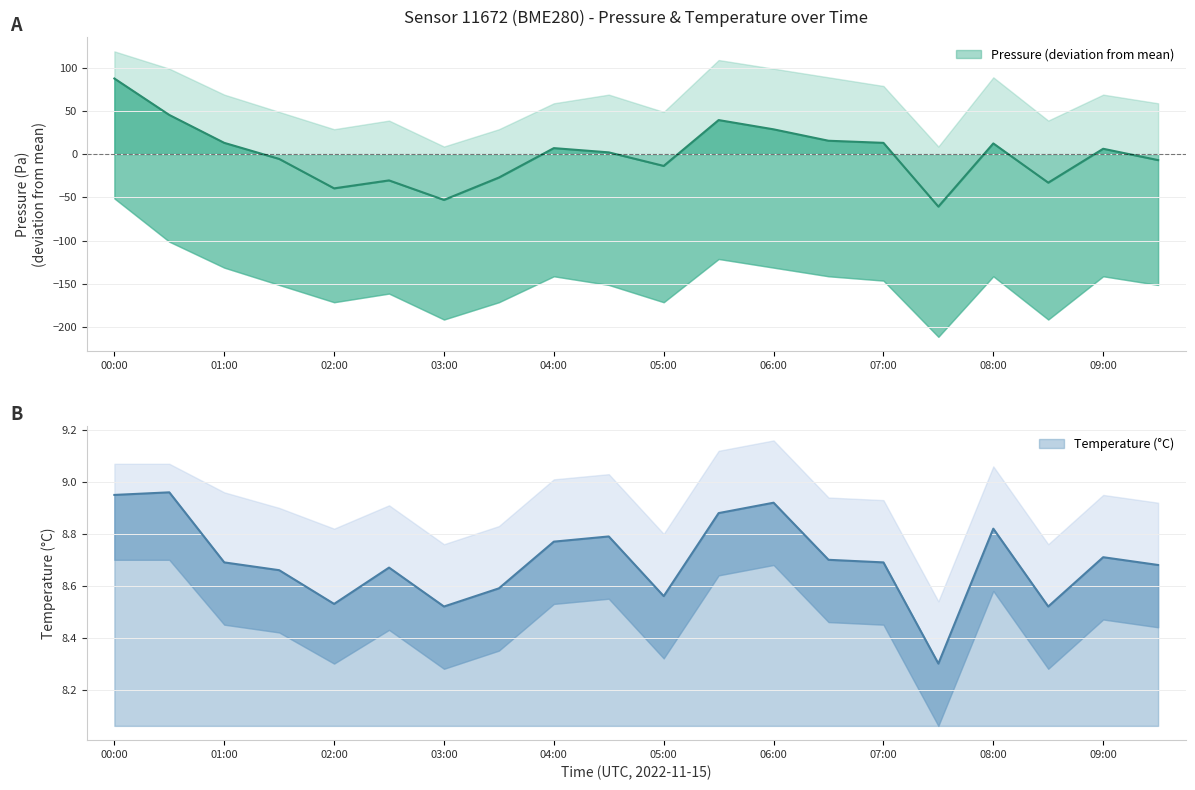

What are all the series names shown in the legend?

pressure, temperature